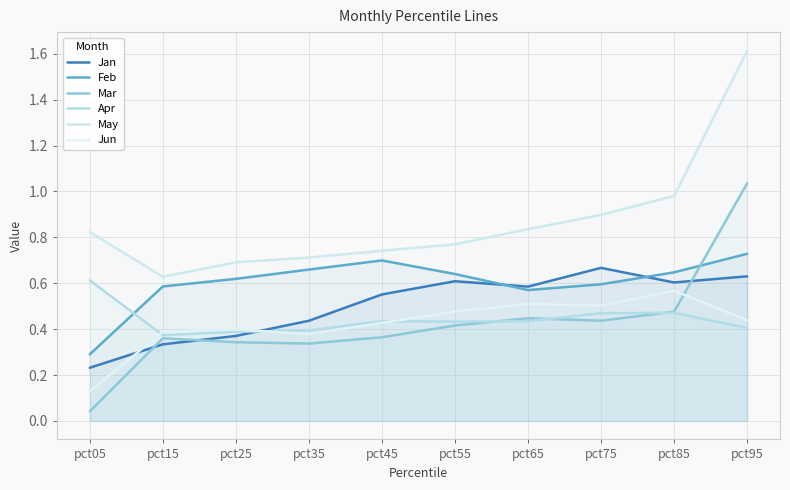

Reading left to right, what are all the values shown in this chart?

Jan: pct05=0.2	pct15=0.3	pct25=0.4	pct35=0.4	pct45=0.6	pct55=0.6	pct65=0.6	pct75=0.7	pct85=0.6	pct95=0.6
Feb: pct05=0.3	pct15=0.6	pct25=0.6	pct35=0.7	pct45=0.7	pct55=0.6	pct65=0.6	pct75=0.6	pct85=0.6	pct95=0.7
Mar: pct05=0.0	pct15=0.4	pct25=0.3	pct35=0.3	pct45=0.4	pct55=0.4	pct65=0.4	pct75=0.4	pct85=0.5	pct95=1.0
Apr: pct05=0.6	pct15=0.4	pct25=0.4	pct35=0.4	pct45=0.4	pct55=0.4	pct65=0.4	pct75=0.5	pct85=0.5	pct95=0.4
May: pct05=0.8	pct15=0.6	pct25=0.7	pct35=0.7	pct45=0.7	pct55=0.8	pct65=0.8	pct75=0.9	pct85=1.0	pct95=1.6
Jun: pct05=0.1	pct15=0.4	pct25=0.4	pct35=0.4	pct45=0.4	pct55=0.5	pct65=0.5	pct75=0.5	pct85=0.6	pct95=0.4